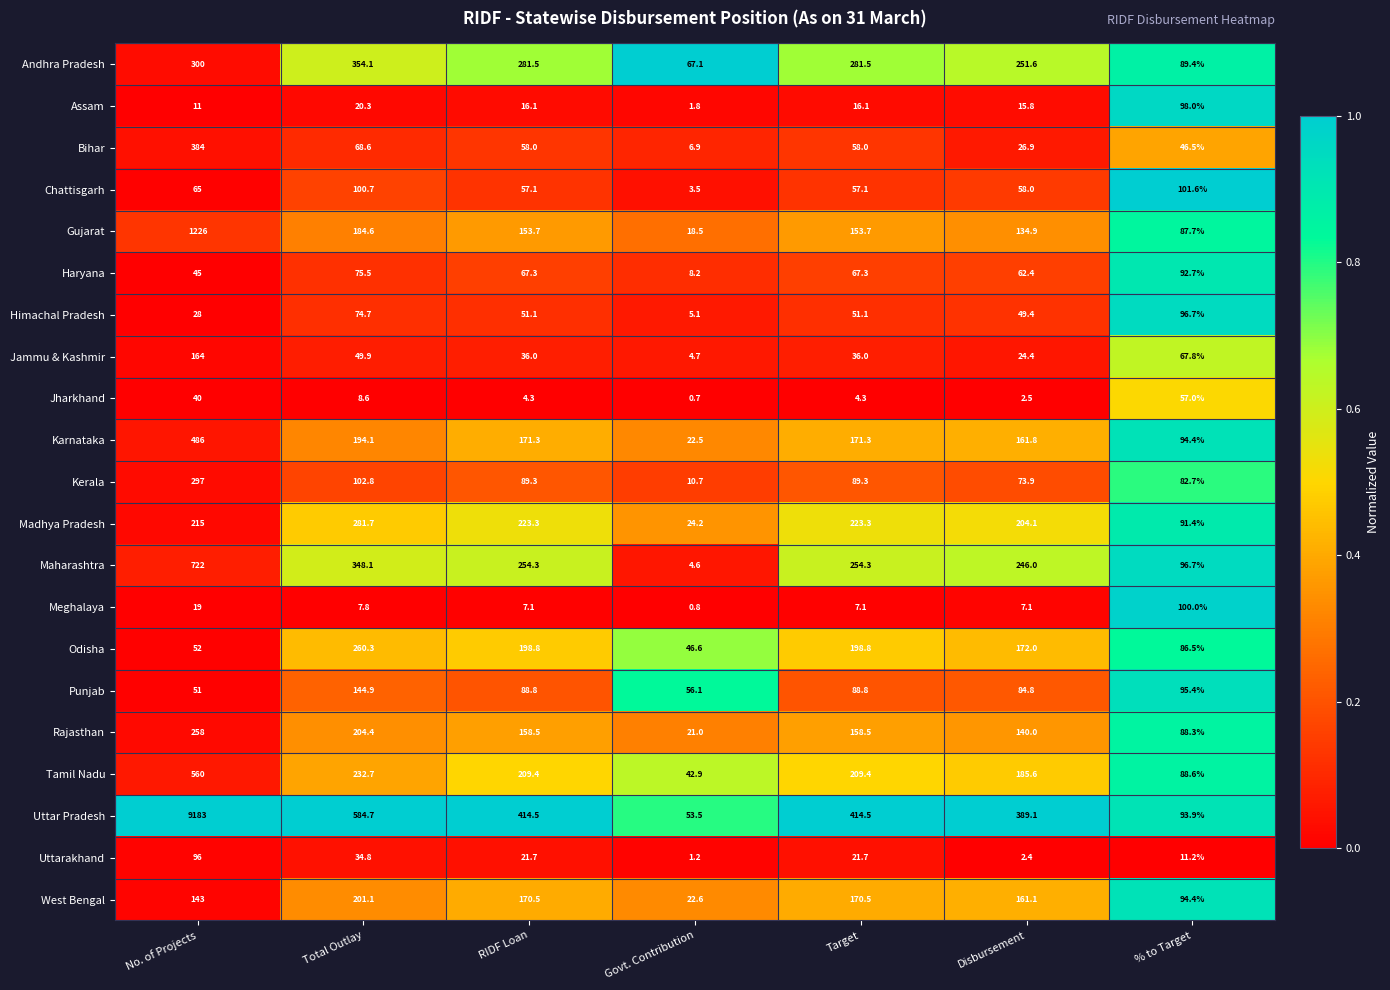

At how many categories does at least one series exceed 0?

7